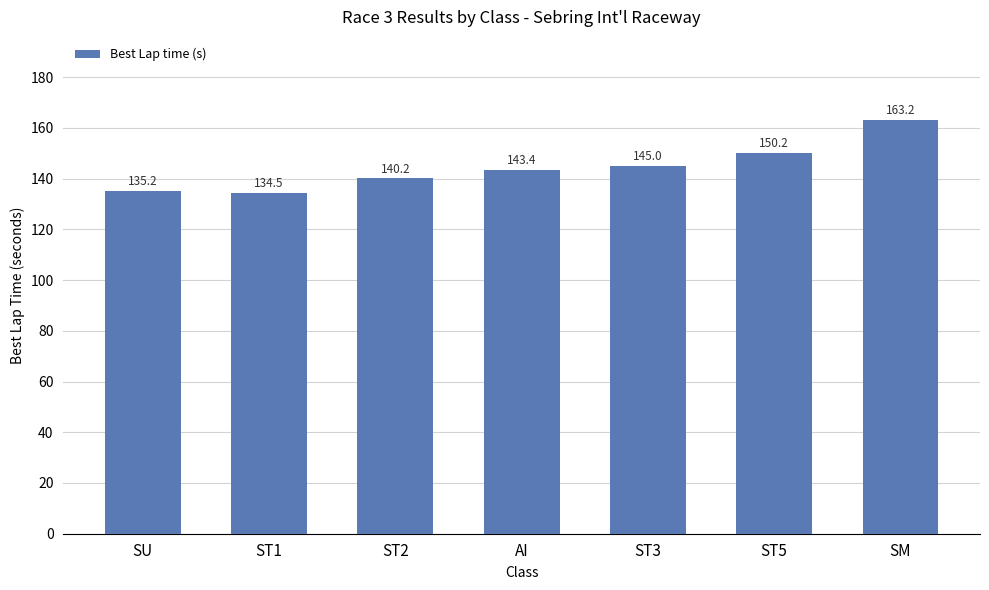

Does the chart contain any negative values?

No